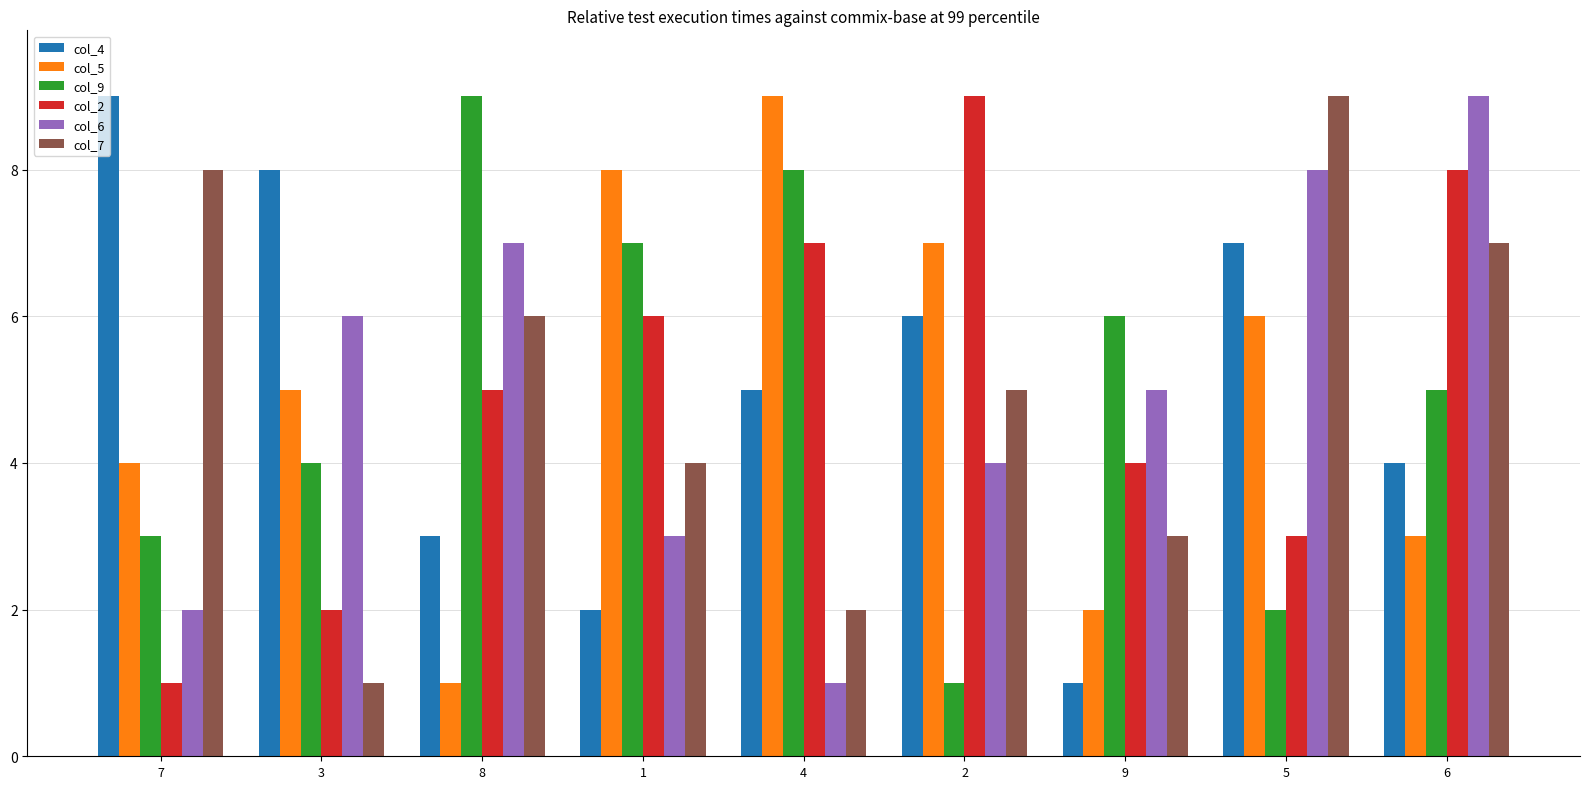

Reading right to left, what are all the values shown in this chart?

col_4: 4	7	1	6	5	2	3	8	9
col_5: 3	6	2	7	9	8	1	5	4
col_9: 5	2	6	1	8	7	9	4	3
col_2: 8	3	4	9	7	6	5	2	1
col_6: 9	8	5	4	1	3	7	6	2
col_7: 7	9	3	5	2	4	6	1	8